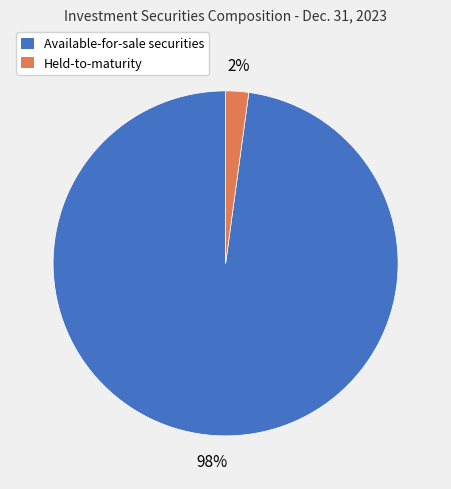

To the nearest percent, what portion does Available-for-sale securities represent?

98%